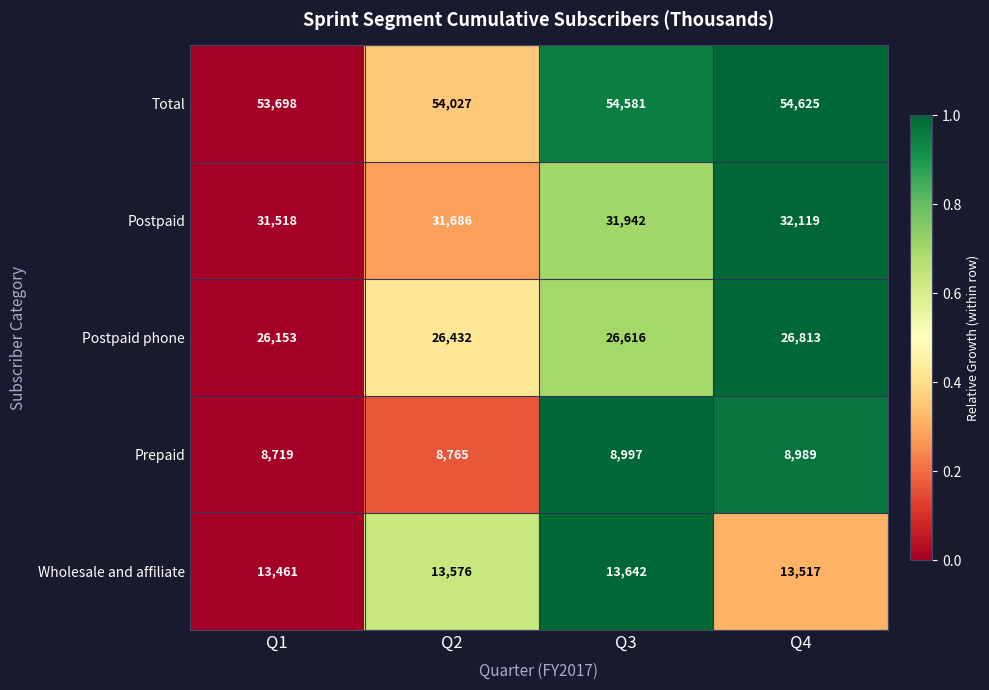

The Postpaid series shows 15563 at Q3. True or false?

False